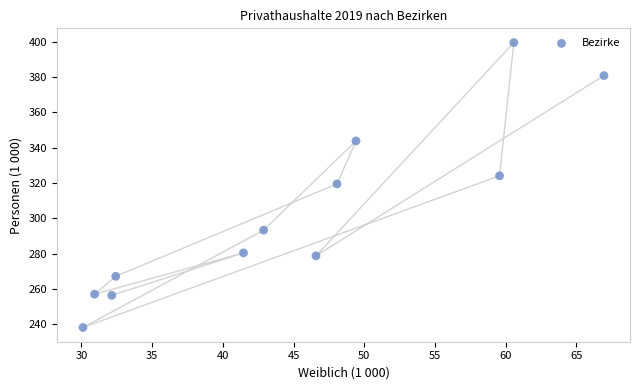

What is the range of X values (max minus min)?

36.8